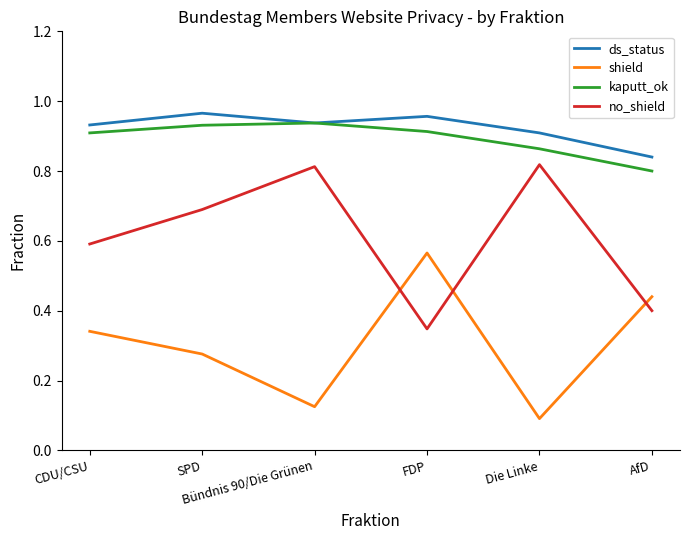

Where is kaputt_ok nearest to the value 0?

AfD